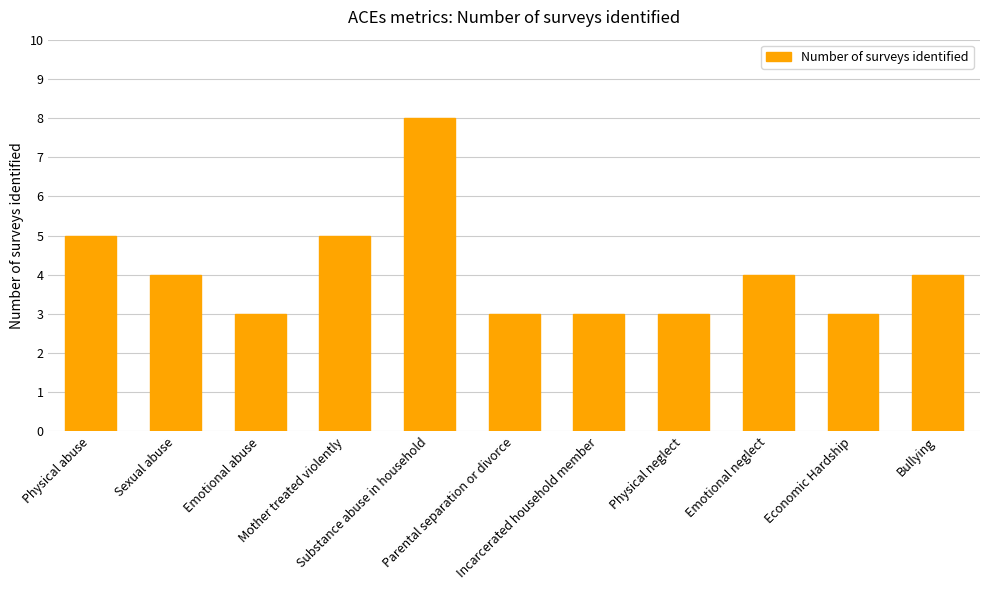

Count the values in the range 3 to 5.

10